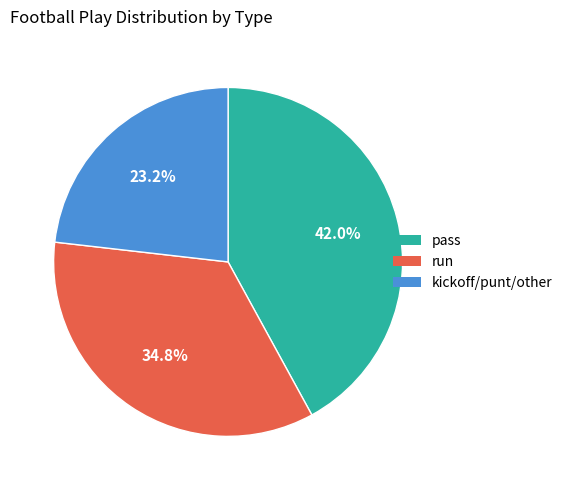

Is there any slice that represents more than half of the pie?

No